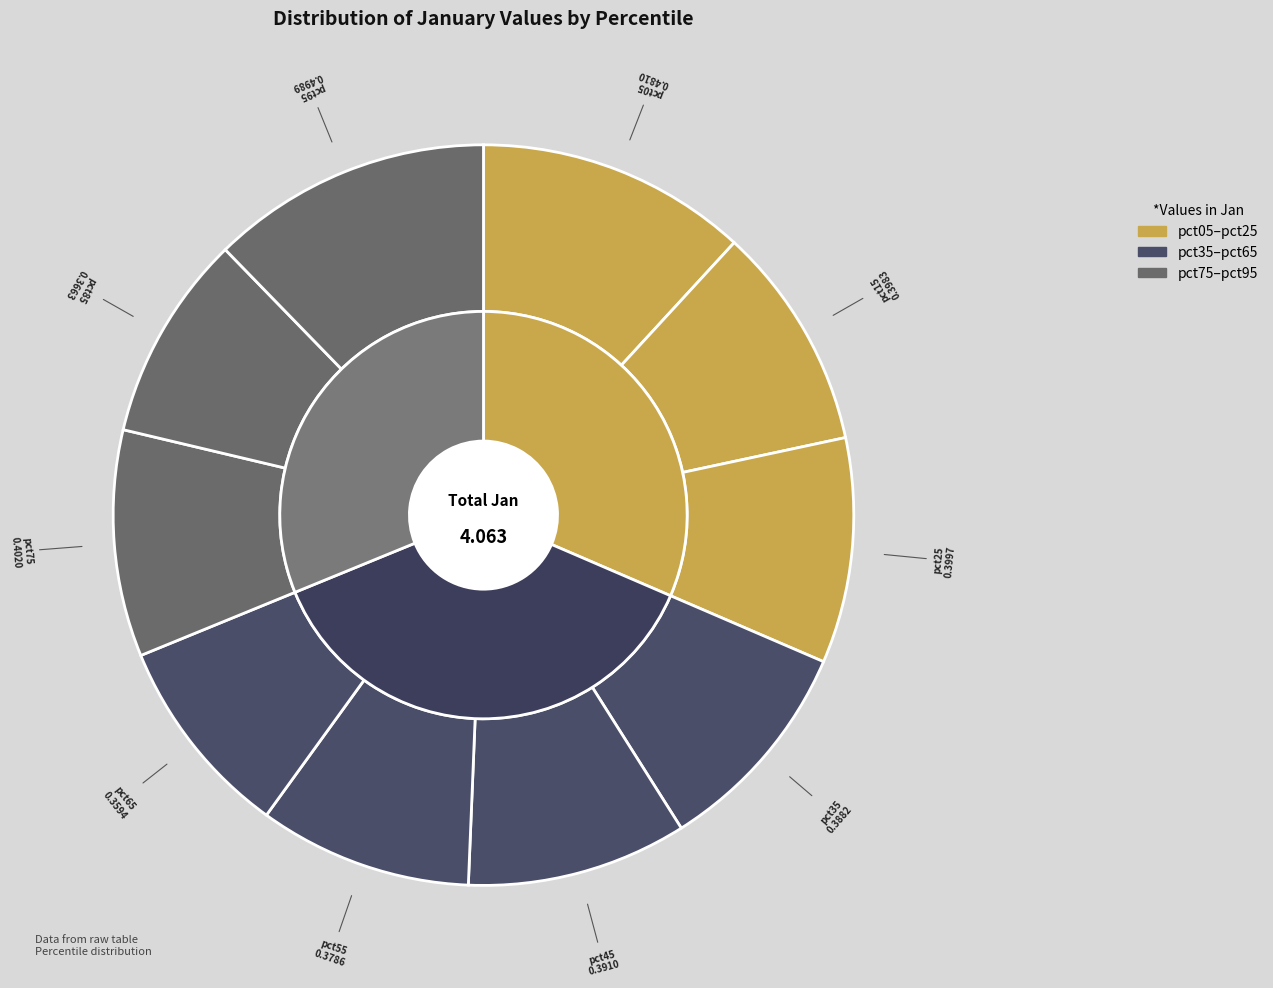

To the nearest percent, what portion does pct25 represent?

10%